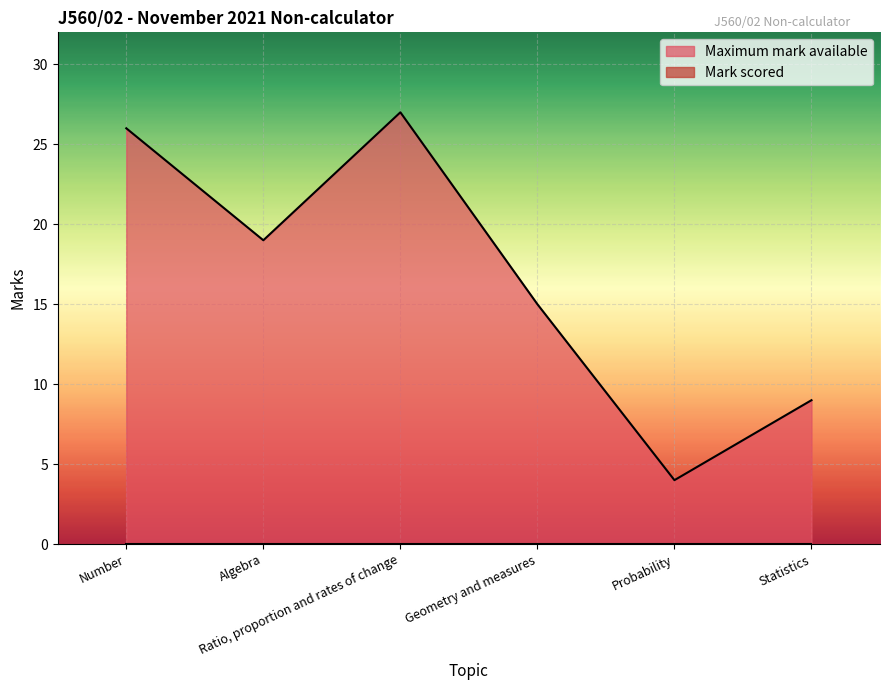

Which has a higher value, Algebra or Statistics?

Algebra